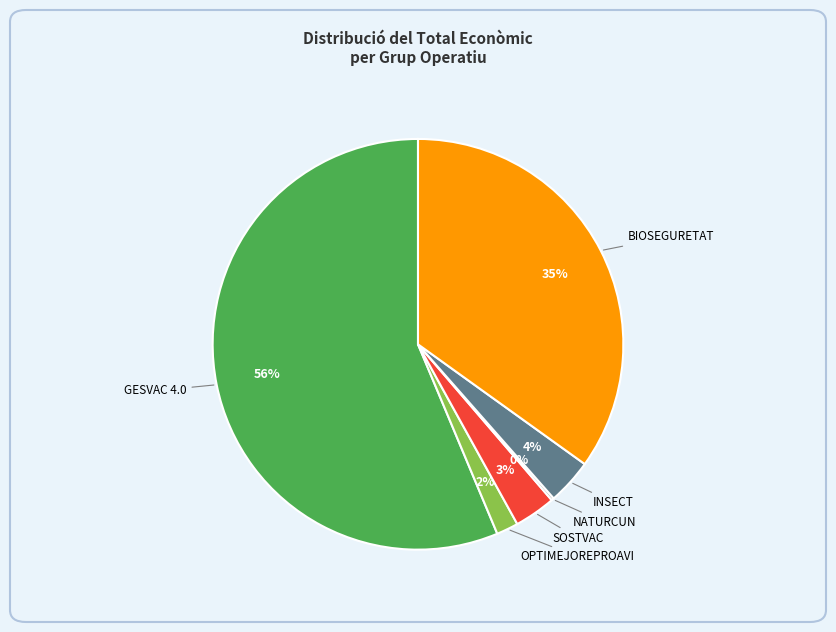

Is there a majority slice in this chart?

Yes